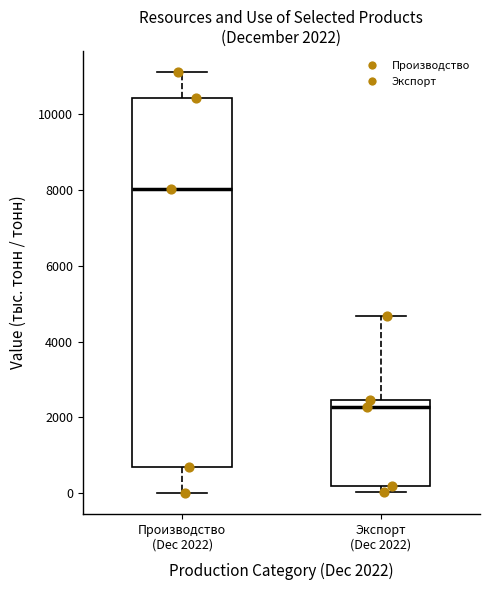

Which box's median line is the highest?

Производство (Dec 2022)